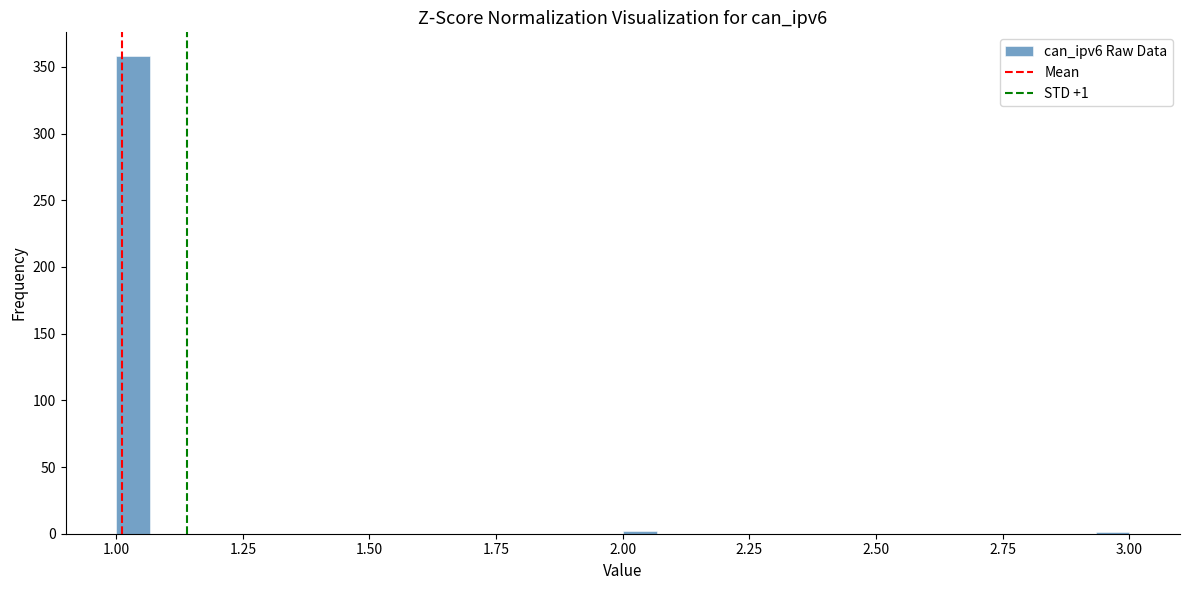

Around what value on the x-axis is the tallest bar? Give the approximate position of its centre, as read against the axis.

1.05